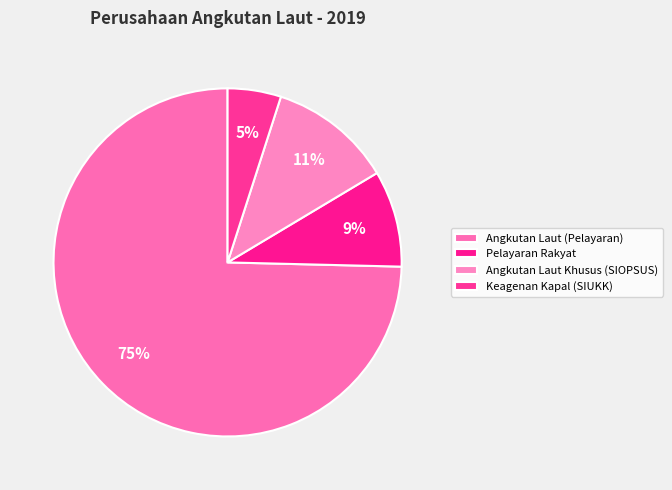

Which slice represents more than half of the pie?

Angkutan Laut (Pelayaran)